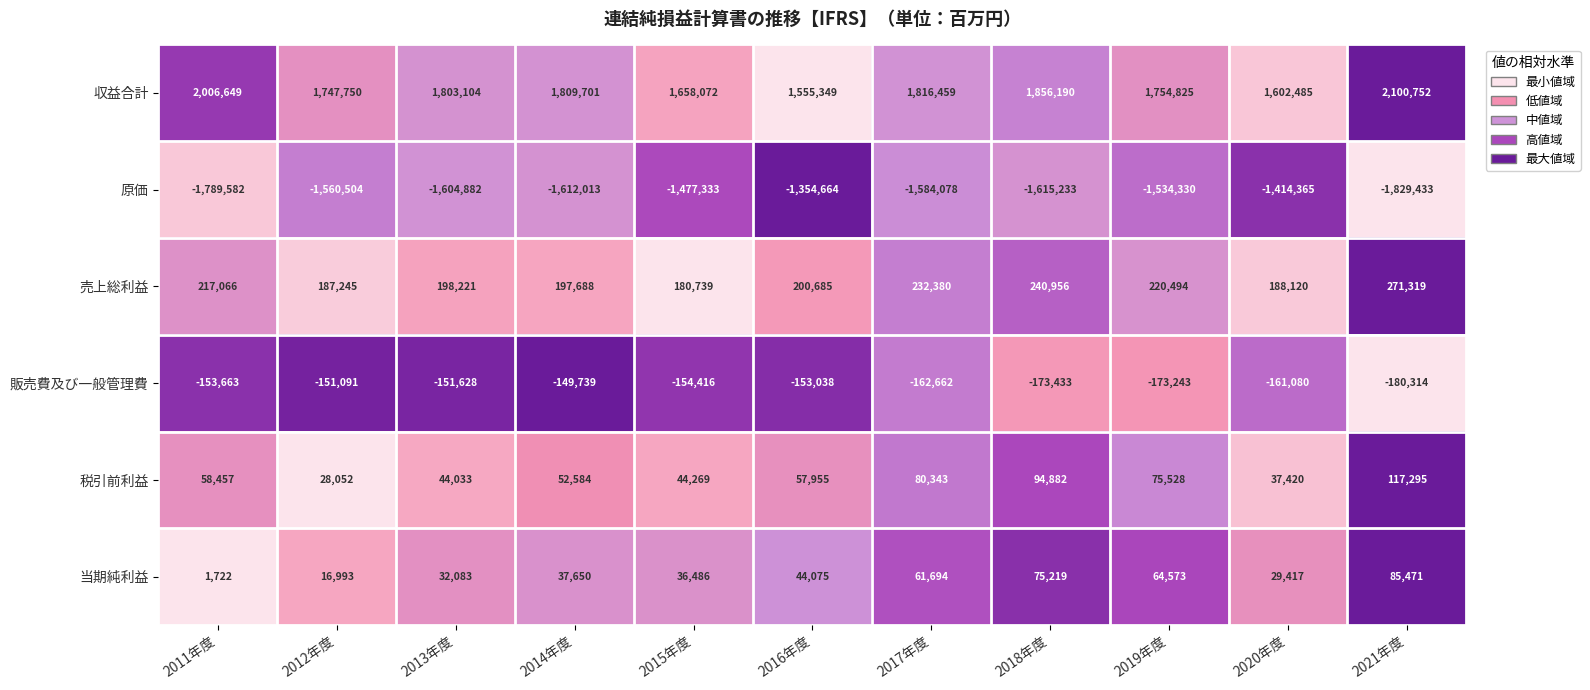

Which series changed the most between 2012年度 and 2021年度?

収益合計